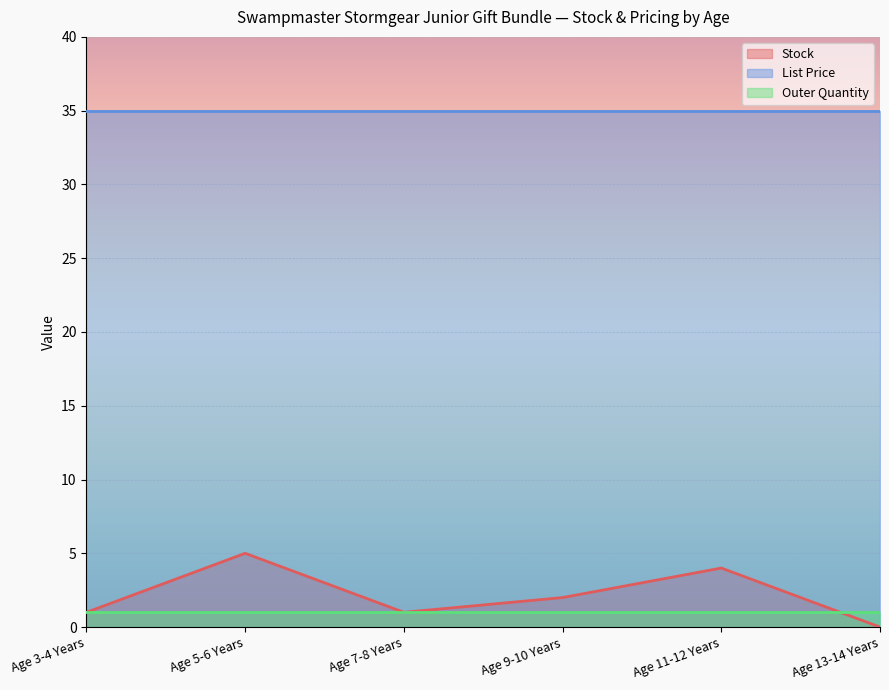

What is the difference between the highest and lowest values at Age 3-4 Years?

34.0